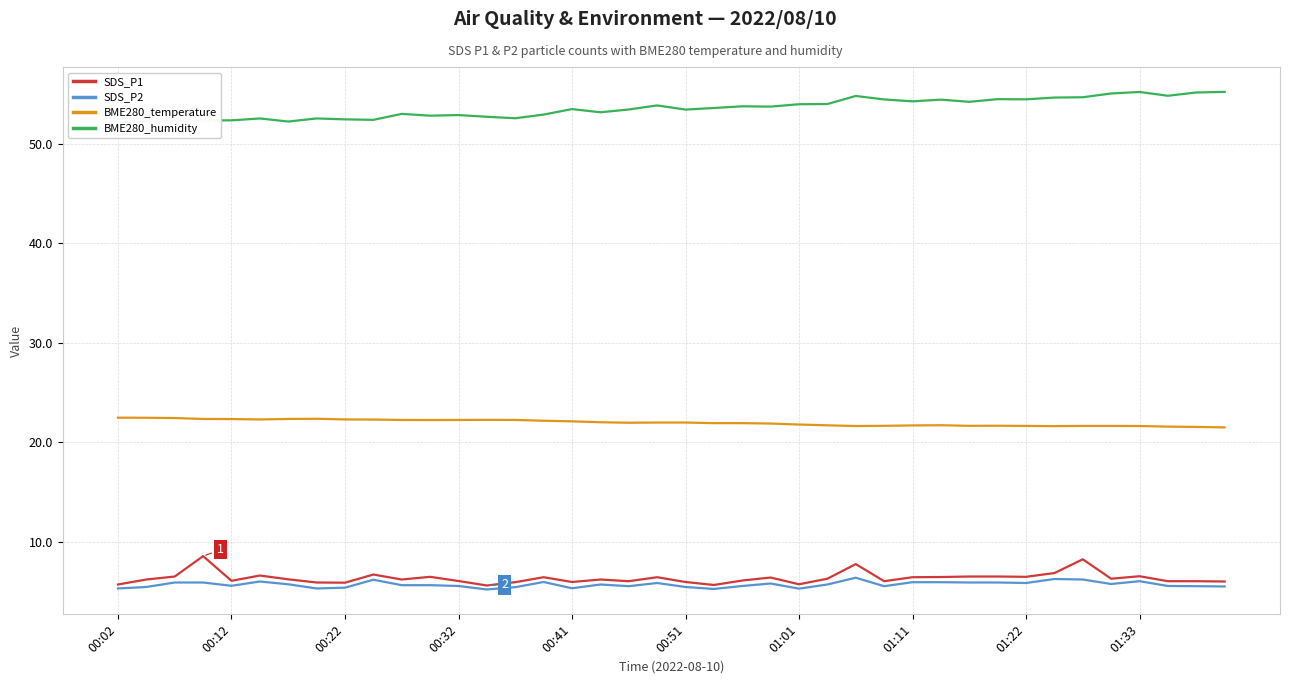

What is the difference between the second highest and second lowest values in the SDS_P1 series?

2.6